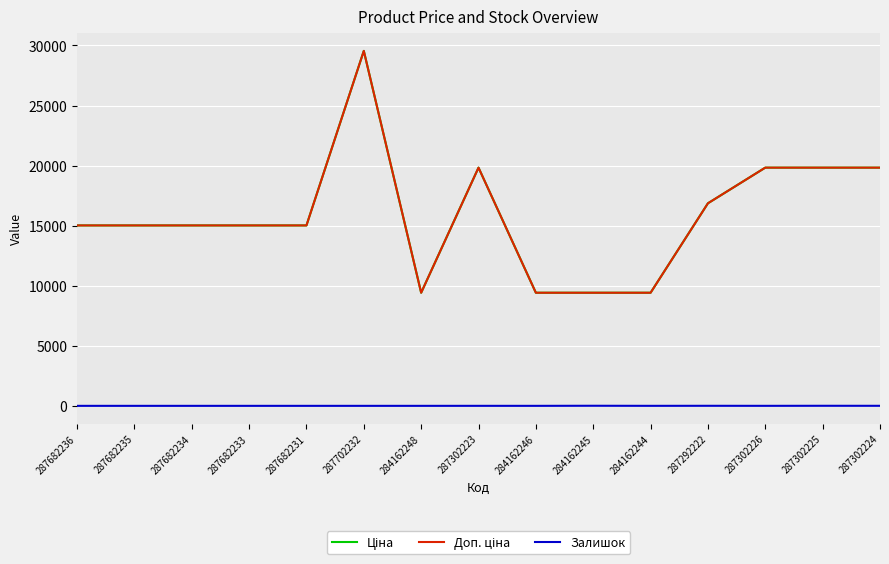

True or false: Ціна and Залишок intersect in this chart.

False